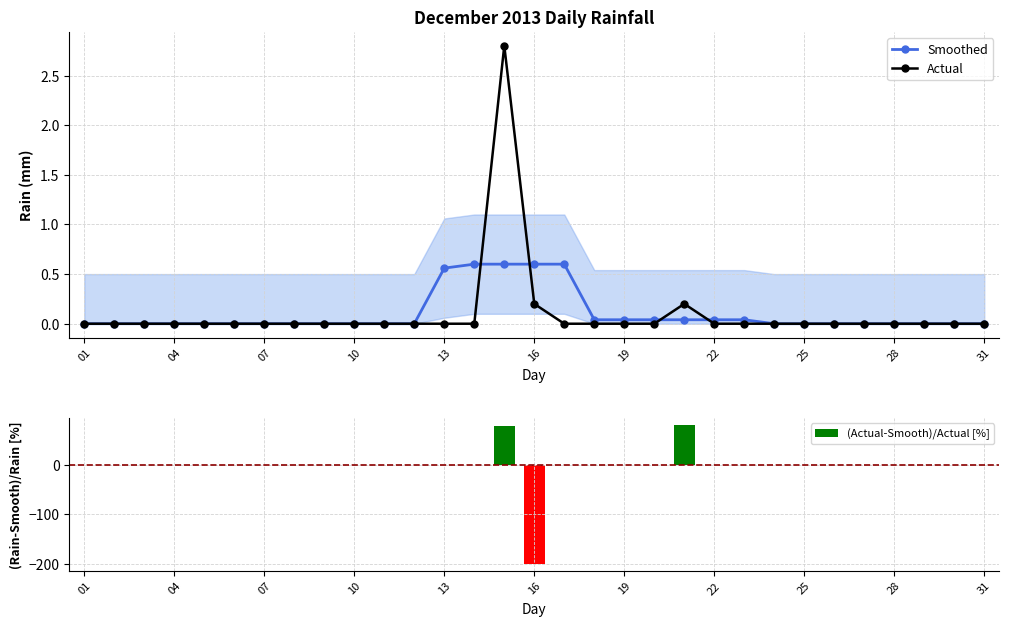

Is it true that Actual equals 0.0 at 31?

True